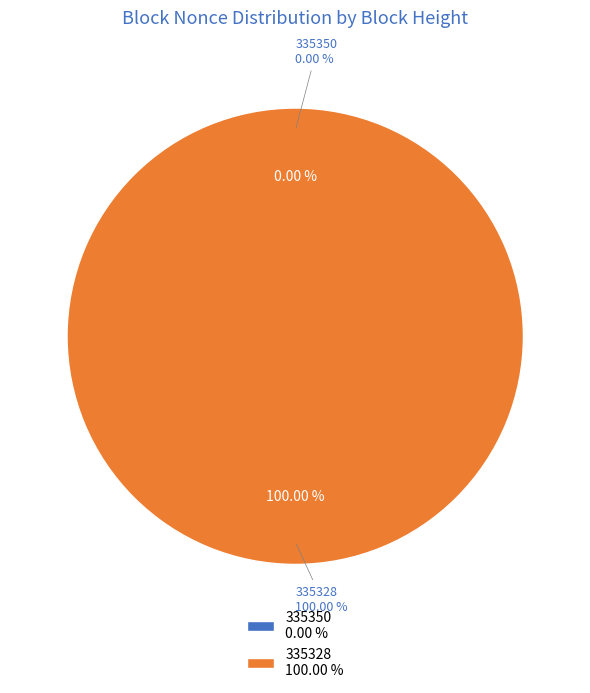

Which slice is the smallest?

335350